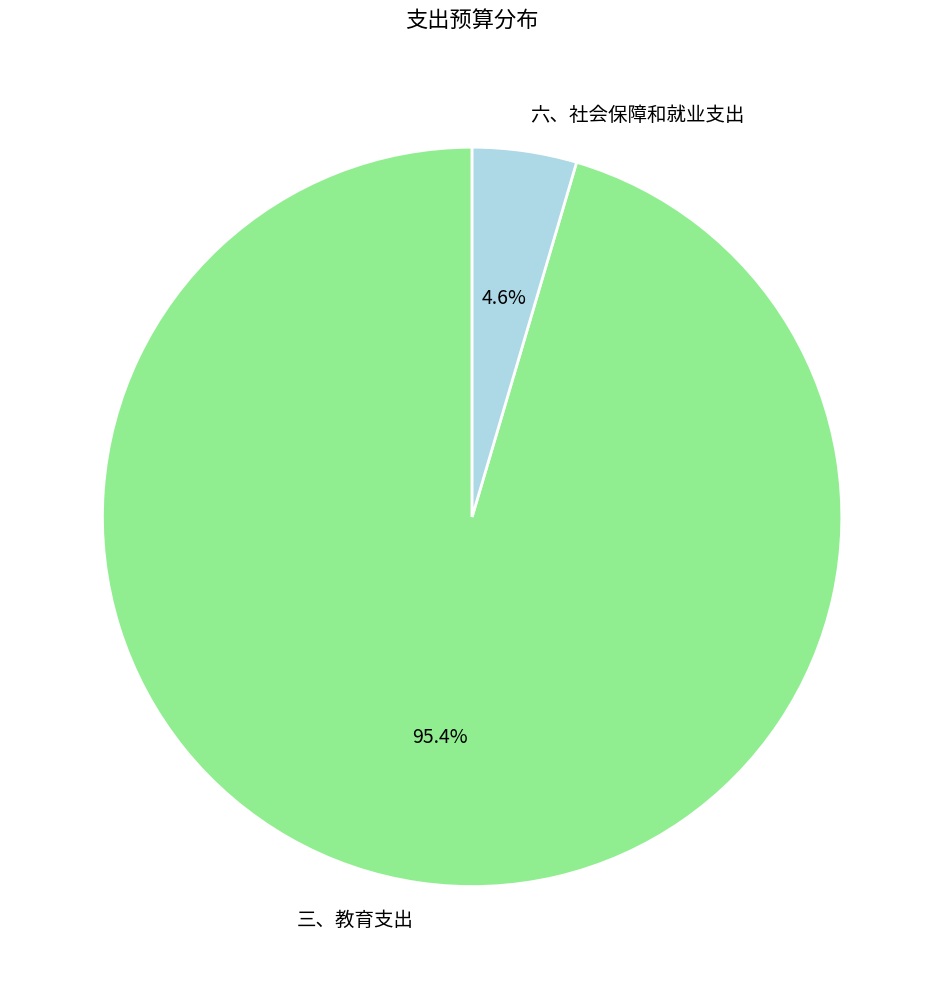

Which has a higher value, 三、教育支出 or 六、社会保障和就业支出?

三、教育支出